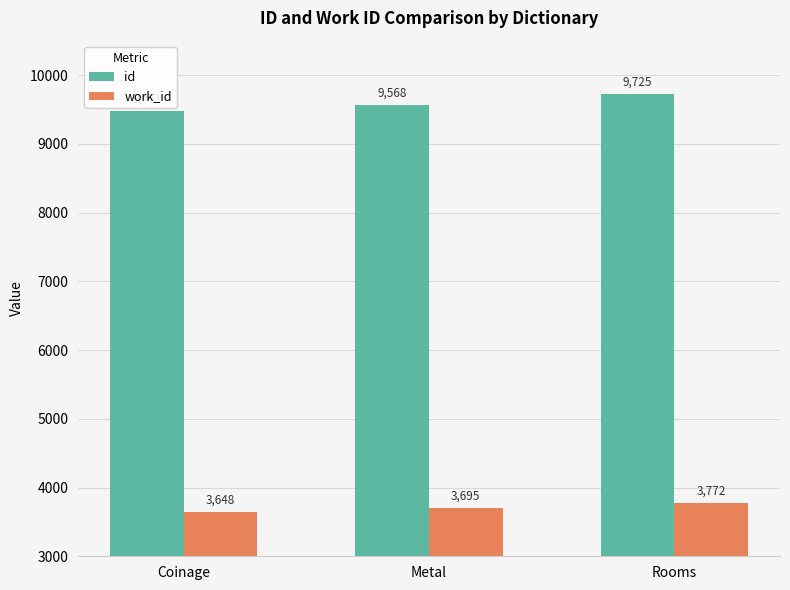

Which series has the largest range (max minus min)?

id